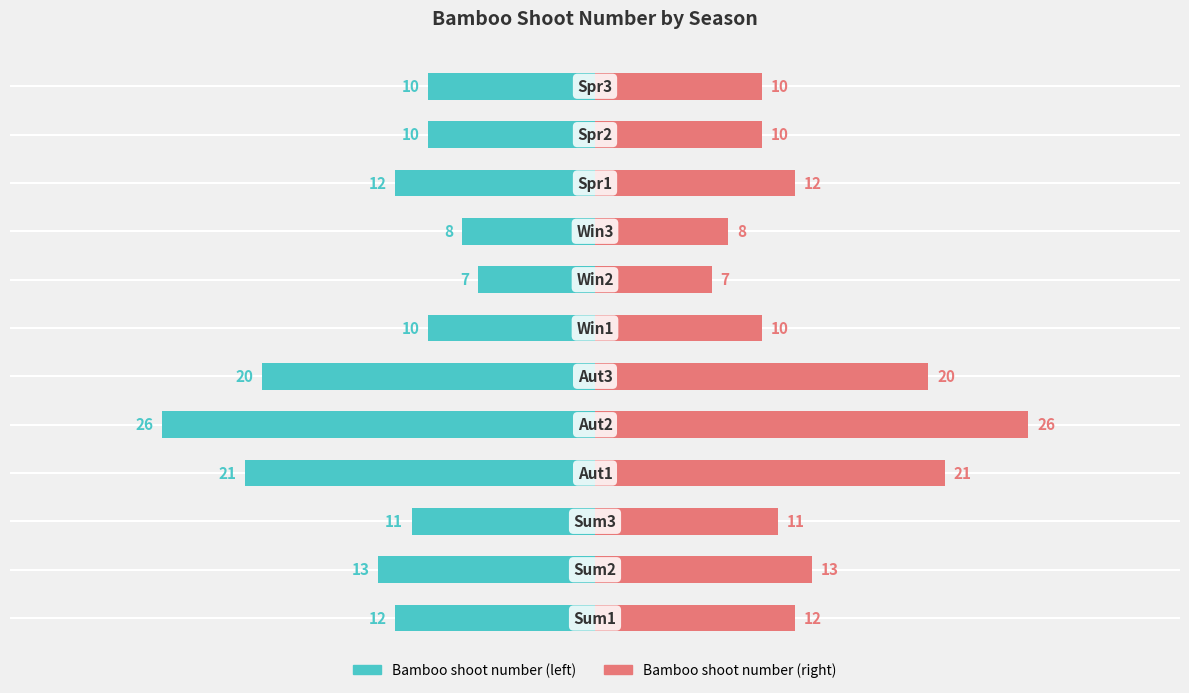

Reading left to right, transcribe all the data shown in this chart.

12	13	11	21	26	20	10	7	8	12	10	10